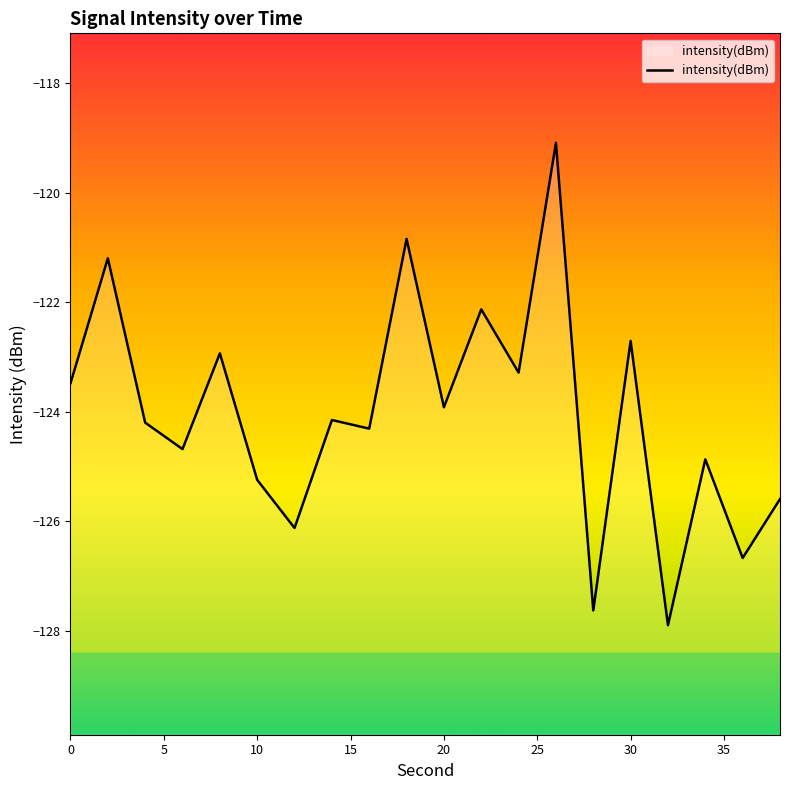

What is the difference between the maximum and minimum values?

8.8